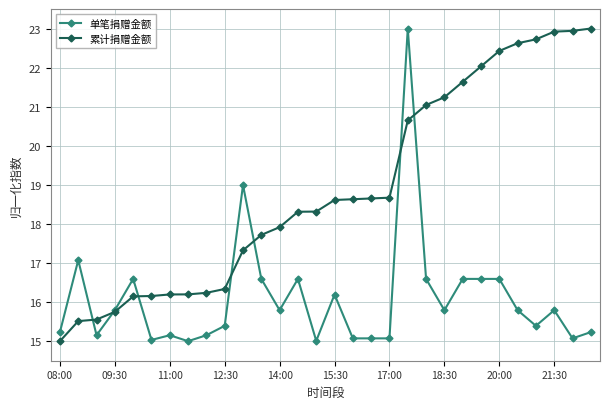

List the series in order of their overall mean, highest first.

累计捐赠金额, 单笔捐赠金额